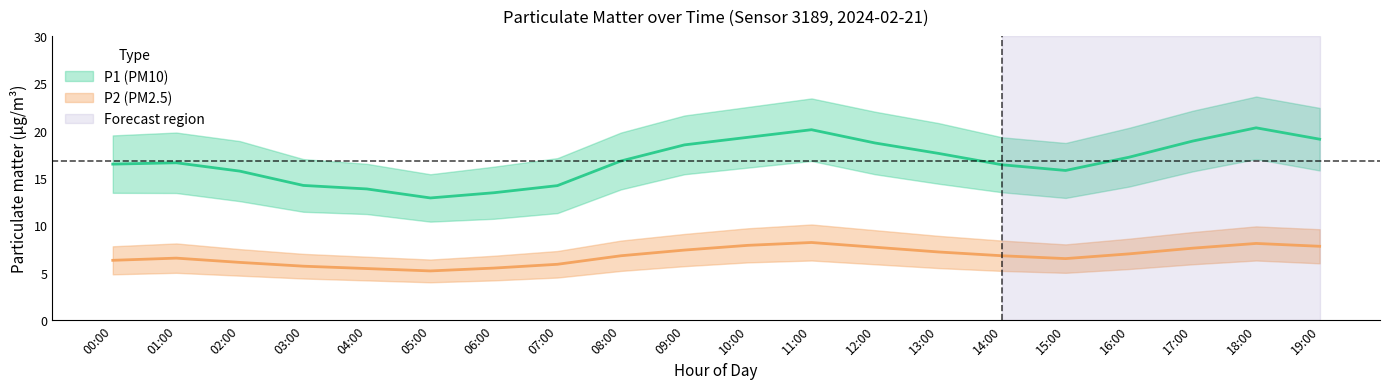

What value does the P1_lower series have at 14:00?

13.5